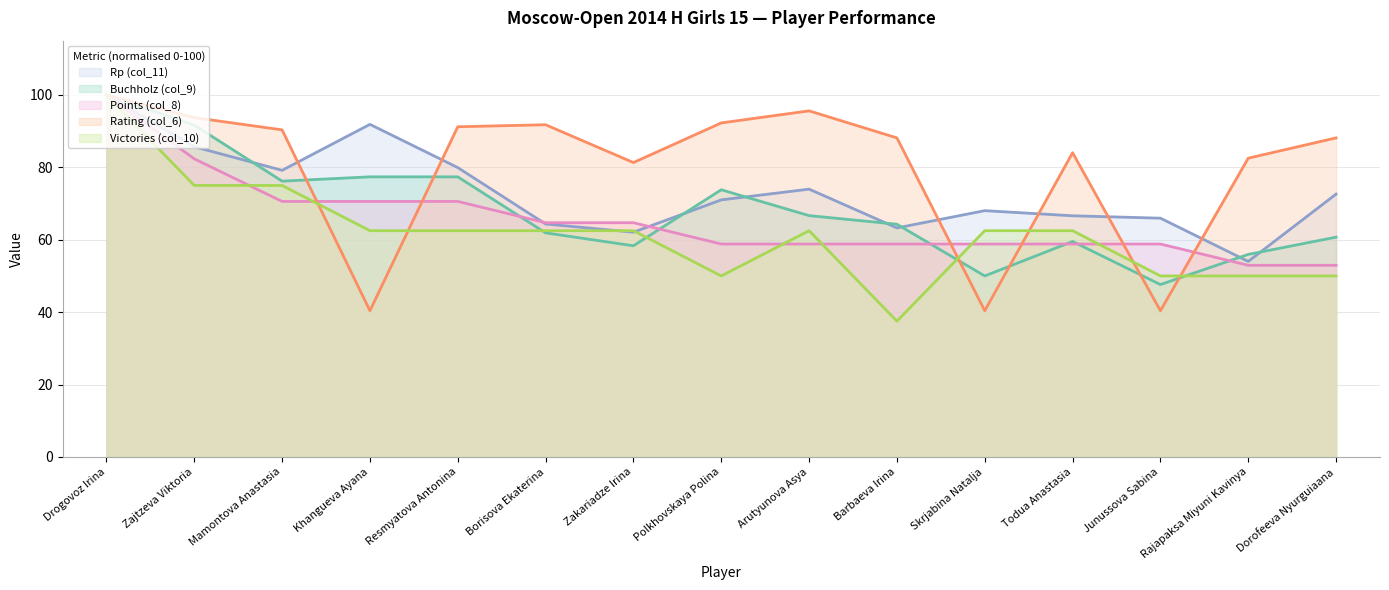

At Arutyunova Asya, list the series in order from largest to smallest.

Rating (col_6), Rp (col_11), Buchholz (col_9), Victories (col_10), Points (col_8)